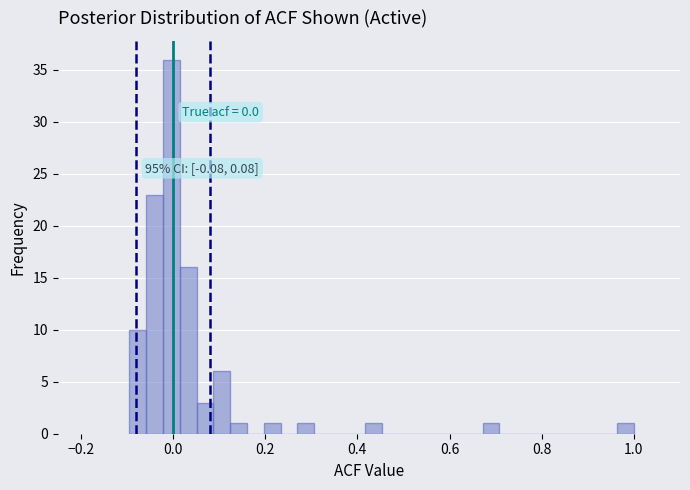

Read against the x-axis, roughly where is the centre of the tallest bar?

0.00